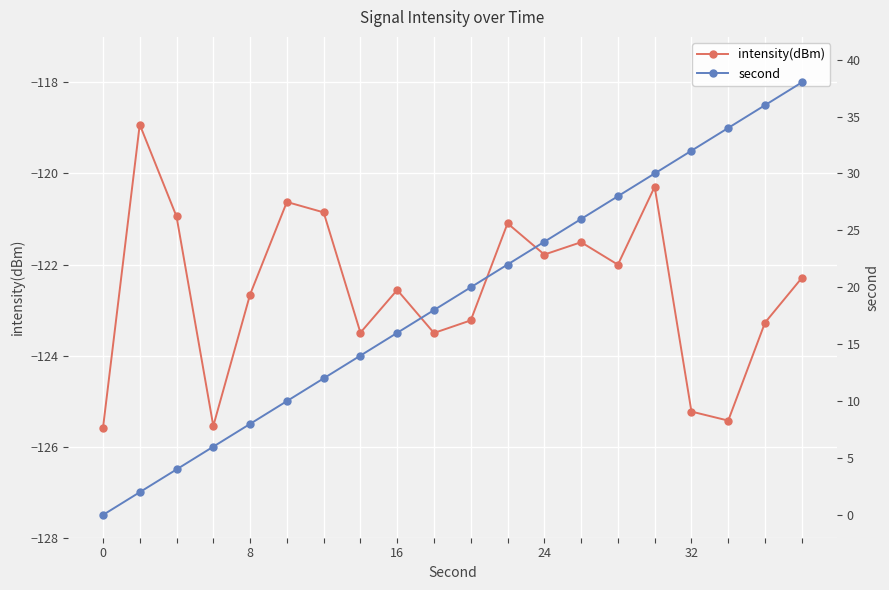

True or false: intensity(dBm) has more than 2 points higher than both neighbors.

True